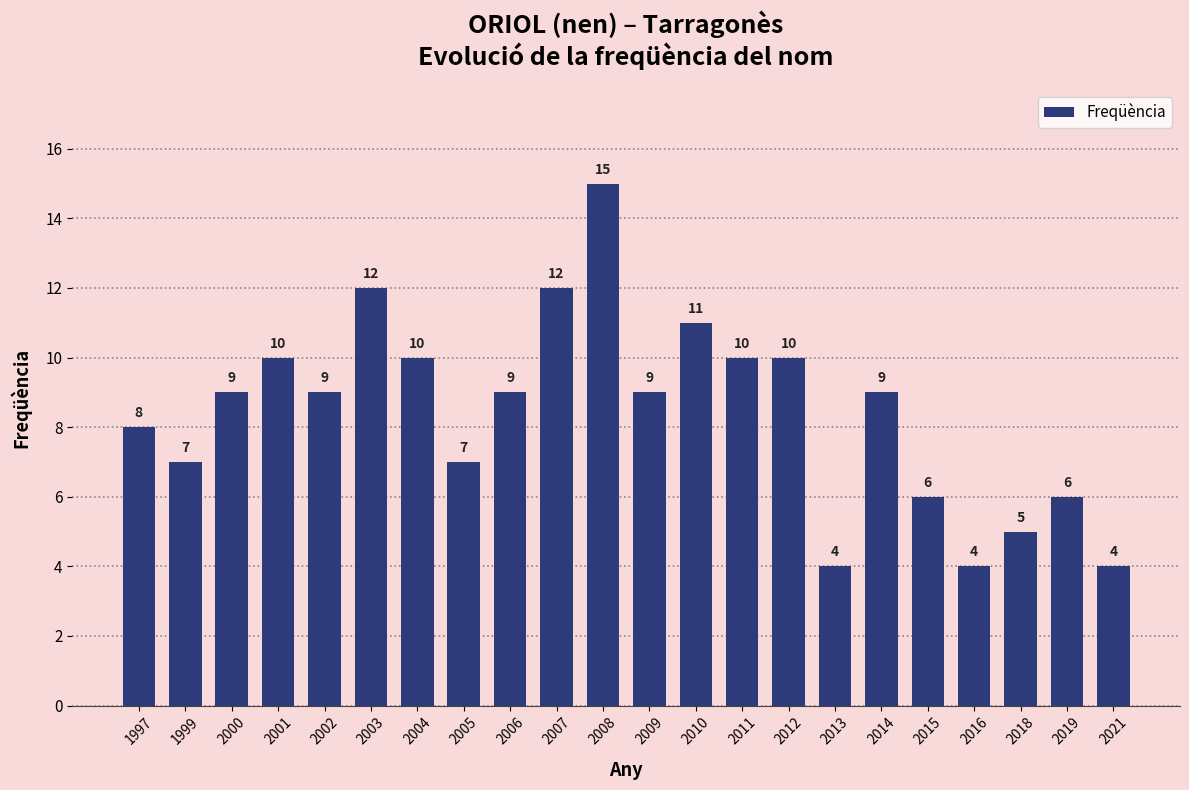

True or false: the data shows 15 at 2008.

True